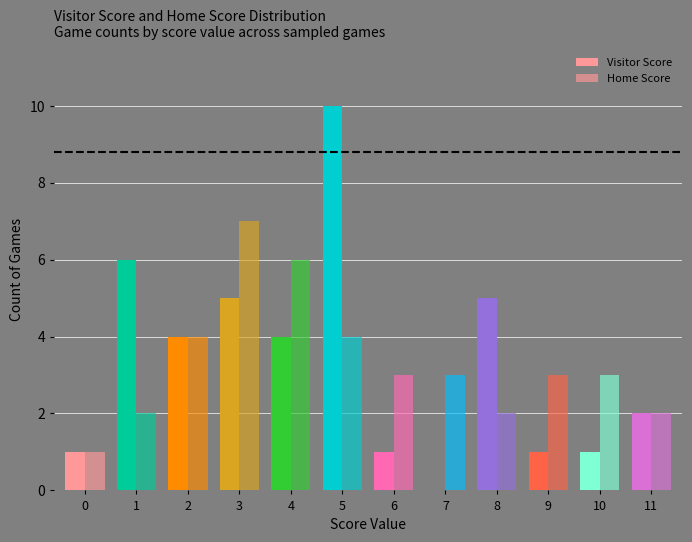

What is the average value of the Visitor Score series?

3